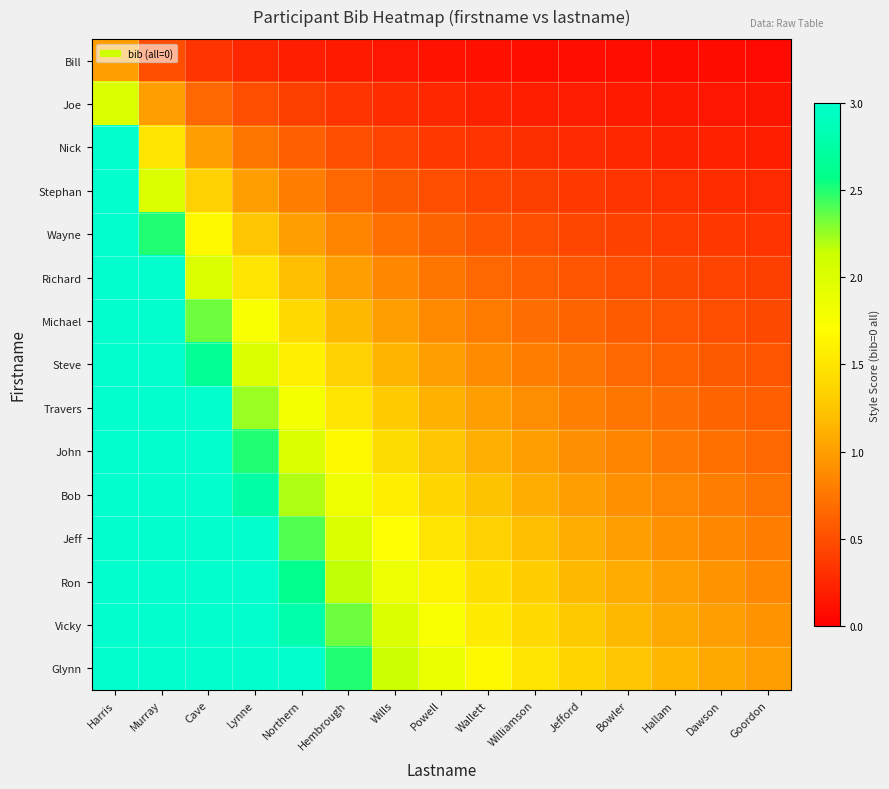

Reading left to right, transcribe all the data shown in this chart.

Bill: Harris=1.0	Murray=0.5	Cave=0.3	Lynne=0.2	Northern=0.2	Hembrough=0.2	Wills=0.1	Powell=0.1	Wallett=0.1	Williamson=0.1	Jefford=0.1	Bowler=0.1	Hallam=0.1	Dawson=0.1	Goordon=0.1
Joe: Harris=2.0	Murray=1.0	Cave=0.7	Lynne=0.5	Northern=0.4	Hembrough=0.3	Wills=0.3	Powell=0.2	Wallett=0.2	Williamson=0.2	Jefford=0.2	Bowler=0.2	Hallam=0.2	Dawson=0.1	Goordon=0.1
Nick: Harris=3.0	Murray=1.5	Cave=1.0	Lynne=0.7	Northern=0.6	Hembrough=0.5	Wills=0.4	Powell=0.4	Wallett=0.3	Williamson=0.3	Jefford=0.3	Bowler=0.2	Hallam=0.2	Dawson=0.2	Goordon=0.2
Stephan: Harris=4.0	Murray=2.0	Cave=1.3	Lynne=1.0	Northern=0.8	Hembrough=0.7	Wills=0.6	Powell=0.5	Wallett=0.4	Williamson=0.4	Jefford=0.4	Bowler=0.3	Hallam=0.3	Dawson=0.3	Goordon=0.3
Wayne: Harris=5.0	Murray=2.5	Cave=1.7	Lynne=1.2	Northern=1.0	Hembrough=0.8	Wills=0.7	Powell=0.6	Wallett=0.6	Williamson=0.5	Jefford=0.5	Bowler=0.4	Hallam=0.4	Dawson=0.4	Goordon=0.3
Richard: Harris=6.0	Murray=3.0	Cave=2.0	Lynne=1.5	Northern=1.2	Hembrough=1.0	Wills=0.9	Powell=0.7	Wallett=0.7	Williamson=0.6	Jefford=0.5	Bowler=0.5	Hallam=0.5	Dawson=0.4	Goordon=0.4
Michael: Harris=7.0	Murray=3.5	Cave=2.3	Lynne=1.7	Northern=1.4	Hembrough=1.2	Wills=1.0	Powell=0.9	Wallett=0.8	Williamson=0.7	Jefford=0.6	Bowler=0.6	Hallam=0.5	Dawson=0.5	Goordon=0.5
Steve: Harris=8.0	Murray=4.0	Cave=2.7	Lynne=2.0	Northern=1.6	Hembrough=1.3	Wills=1.1	Powell=1.0	Wallett=0.9	Williamson=0.8	Jefford=0.7	Bowler=0.7	Hallam=0.6	Dawson=0.6	Goordon=0.5
Travers: Harris=9.0	Murray=4.5	Cave=3.0	Lynne=2.2	Northern=1.8	Hembrough=1.5	Wills=1.3	Powell=1.1	Wallett=1.0	Williamson=0.9	Jefford=0.8	Bowler=0.7	Hallam=0.7	Dawson=0.6	Goordon=0.6
John: Harris=10.0	Murray=5.0	Cave=3.3	Lynne=2.5	Northern=2.0	Hembrough=1.7	Wills=1.4	Powell=1.2	Wallett=1.1	Williamson=1.0	Jefford=0.9	Bowler=0.8	Hallam=0.8	Dawson=0.7	Goordon=0.7
Bob: Harris=11.0	Murray=5.5	Cave=3.7	Lynne=2.7	Northern=2.2	Hembrough=1.8	Wills=1.6	Powell=1.4	Wallett=1.2	Williamson=1.1	Jefford=1.0	Bowler=0.9	Hallam=0.8	Dawson=0.8	Goordon=0.7
Jeff: Harris=12.0	Murray=6.0	Cave=4.0	Lynne=3.0	Northern=2.4	Hembrough=2.0	Wills=1.7	Powell=1.5	Wallett=1.3	Williamson=1.2	Jefford=1.1	Bowler=1.0	Hallam=0.9	Dawson=0.9	Goordon=0.8
Ron: Harris=13.0	Murray=6.5	Cave=4.3	Lynne=3.2	Northern=2.6	Hembrough=2.2	Wills=1.9	Powell=1.6	Wallett=1.4	Williamson=1.3	Jefford=1.2	Bowler=1.1	Hallam=1.0	Dawson=0.9	Goordon=0.9
Vicky: Harris=14.0	Murray=7.0	Cave=4.7	Lynne=3.5	Northern=2.8	Hembrough=2.3	Wills=2.0	Powell=1.7	Wallett=1.6	Williamson=1.4	Jefford=1.3	Bowler=1.2	Hallam=1.1	Dawson=1.0	Goordon=0.9
Glynn: Harris=15.0	Murray=7.5	Cave=5.0	Lynne=3.7	Northern=3.0	Hembrough=2.5	Wills=2.1	Powell=1.9	Wallett=1.7	Williamson=1.5	Jefford=1.4	Bowler=1.2	Hallam=1.2	Dawson=1.1	Goordon=1.0